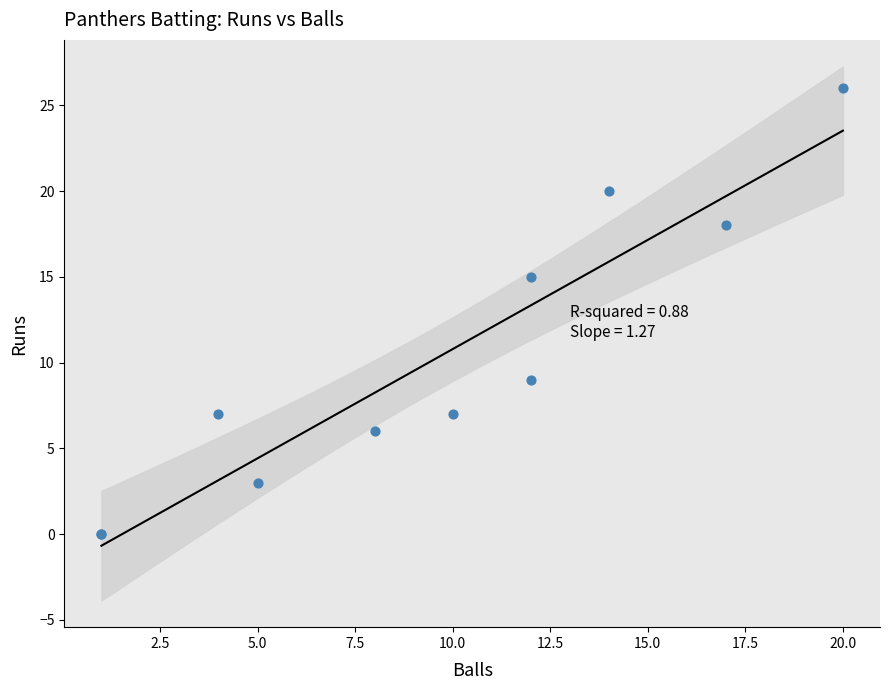

What Y value in the scatter plot is closest to 13?

15